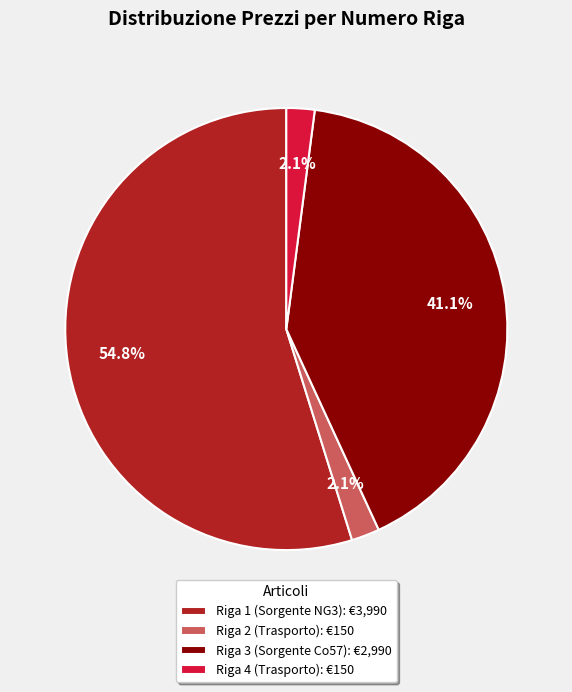

To the nearest percent, what is the difference between the largest and smallest slice percentages?

53%